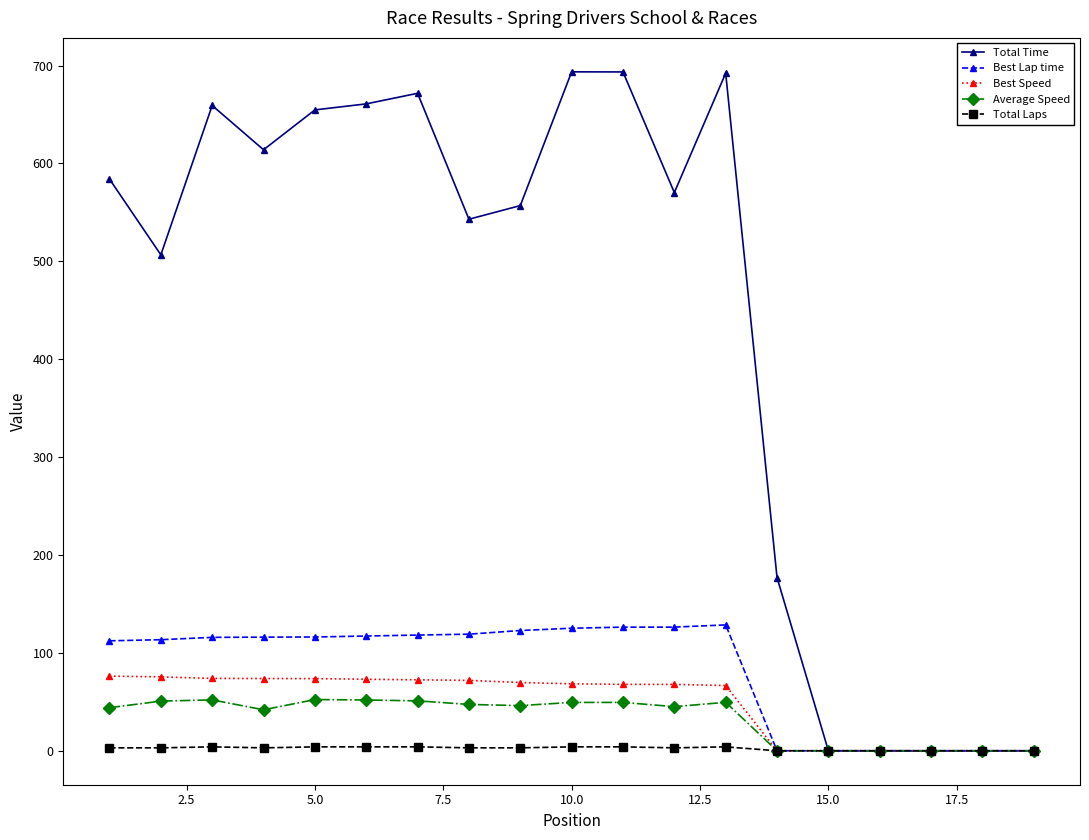

Which series has the widest spread of values?

Total Time